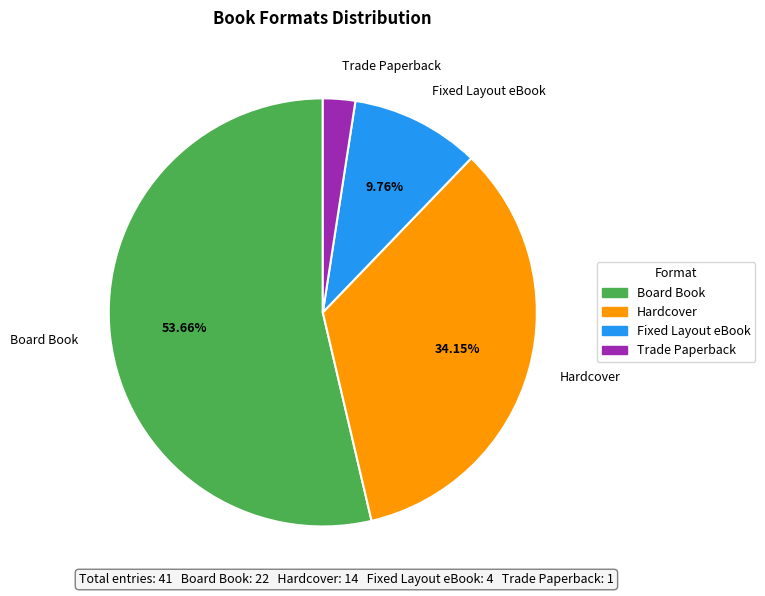

To the nearest percent, what is the difference between the Hardcover and Fixed Layout eBook slice percentages?

24%